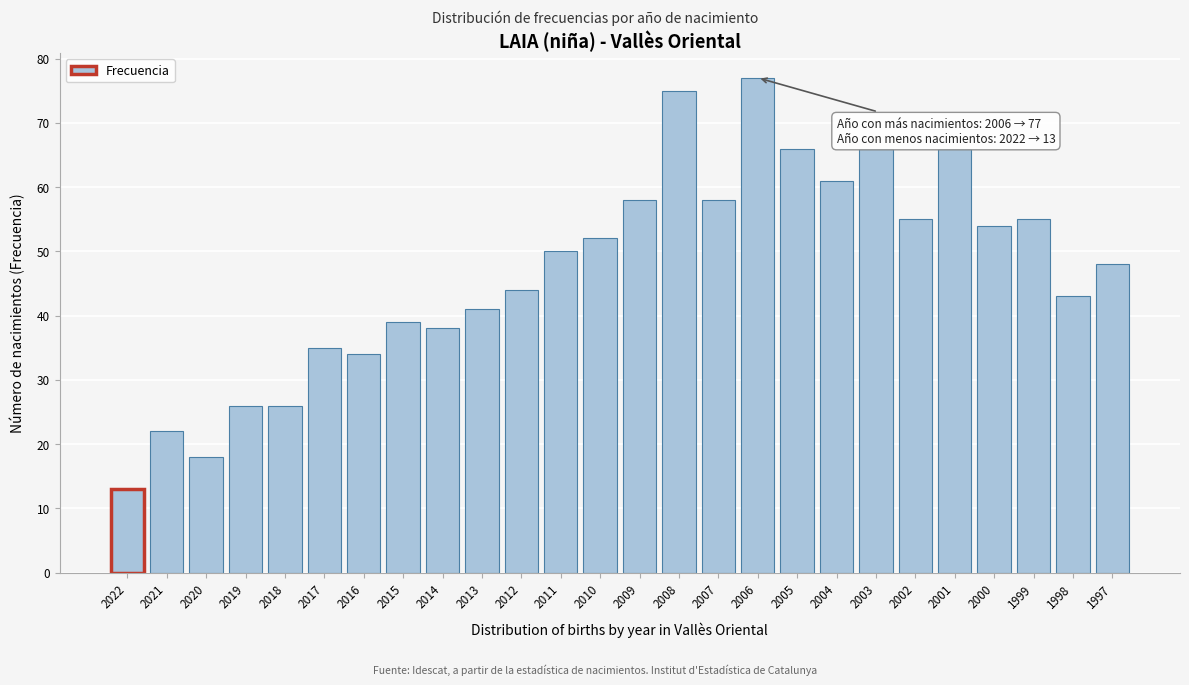

Reading left to right, list all the values displayed in this chart.

2022=13	2021=22	2020=18	2019=26	2018=26	2017=35	2016=34	2015=39	2014=38	2013=41	2012=44	2011=50	2010=52	2009=58	2008=75	2007=58	2006=77	2005=66	2004=61	2003=66	2002=55	2001=66	2000=54	1999=55	1998=43	1997=48